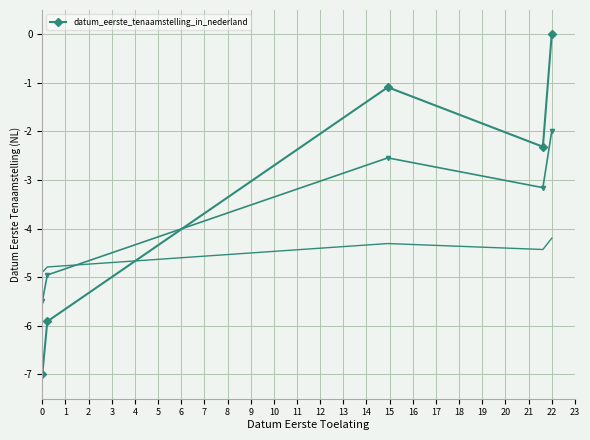

How many points are higher than both their immediate neighbors (excluding endpoints)?

1